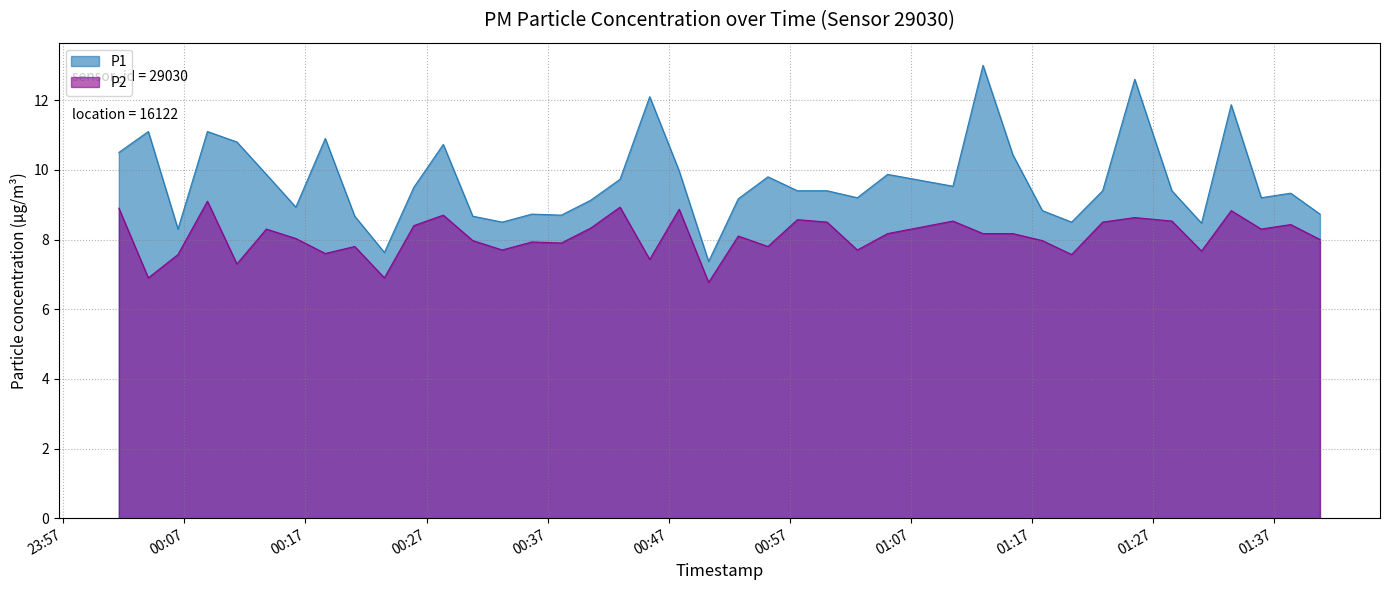

Reading left to right, what are all the values shown in this chart?

P1: 10.5	11.1	8.3	11.1	10.8	9.9	8.9	10.9	8.7	7.6	9.5	10.7	8.7	8.5	8.7	8.7	9.1	9.7	12.1	10.0	7.4	9.2	9.8	9.4	9.4	9.2	9.9	9.5	13.0	10.4	8.8	8.5	9.4	12.6	9.4	8.5	11.9	9.2	9.3	8.7
P2: 8.9	6.9	7.6	9.1	7.3	8.3	8.0	7.6	7.8	6.9	8.4	8.7	8.0	7.7	7.9	7.9	8.3	8.9	7.4	8.9	6.8	8.1	7.8	8.6	8.5	7.7	8.2	8.5	8.2	8.2	8.0	7.6	8.5	8.6	8.5	7.7	8.8	8.3	8.4	8.0